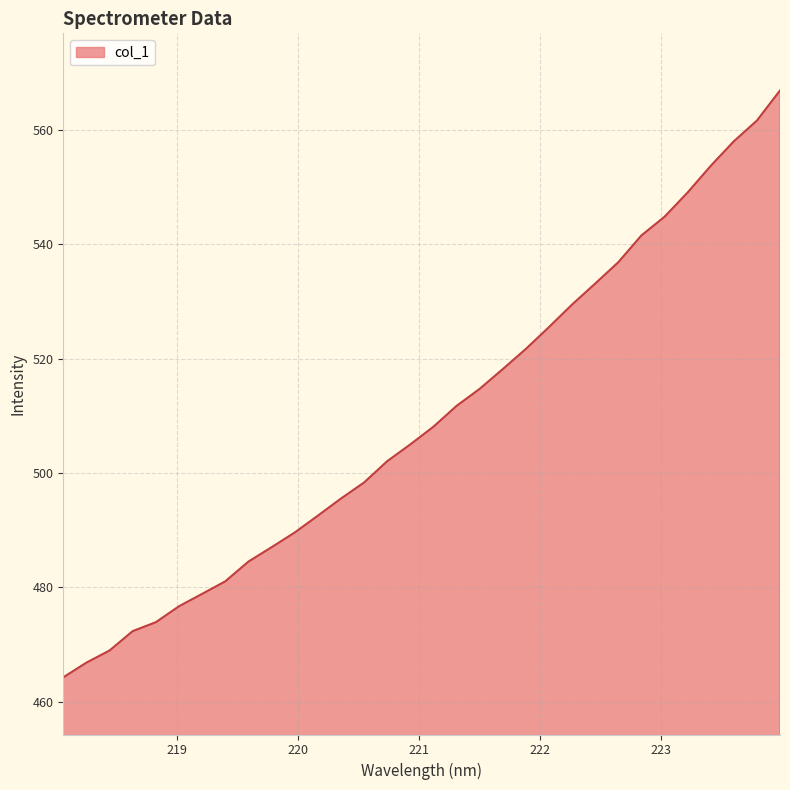

Reading right to left, extract all data points from this chart.

566.9	561.7	558.0	553.7	549.1	544.8	541.6	536.9	533.2	529.5	525.5	521.7	518.2	514.7	511.7	508.1	505.0	502.1	498.3	495.5	492.5	489.6	487.0	484.5	481.1	478.9	476.7	473.9	472.4	469.0	466.8	464.3